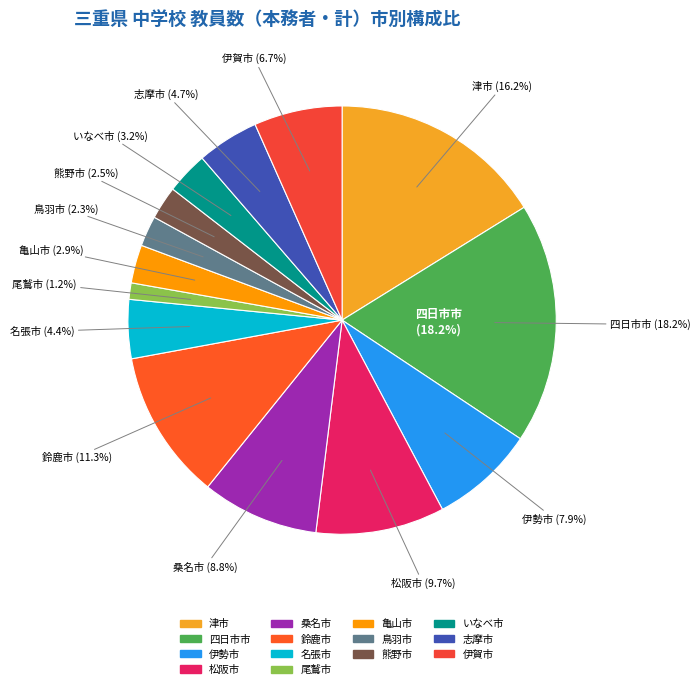

True or false: 桑名市 accounts for 1% of the total.

False